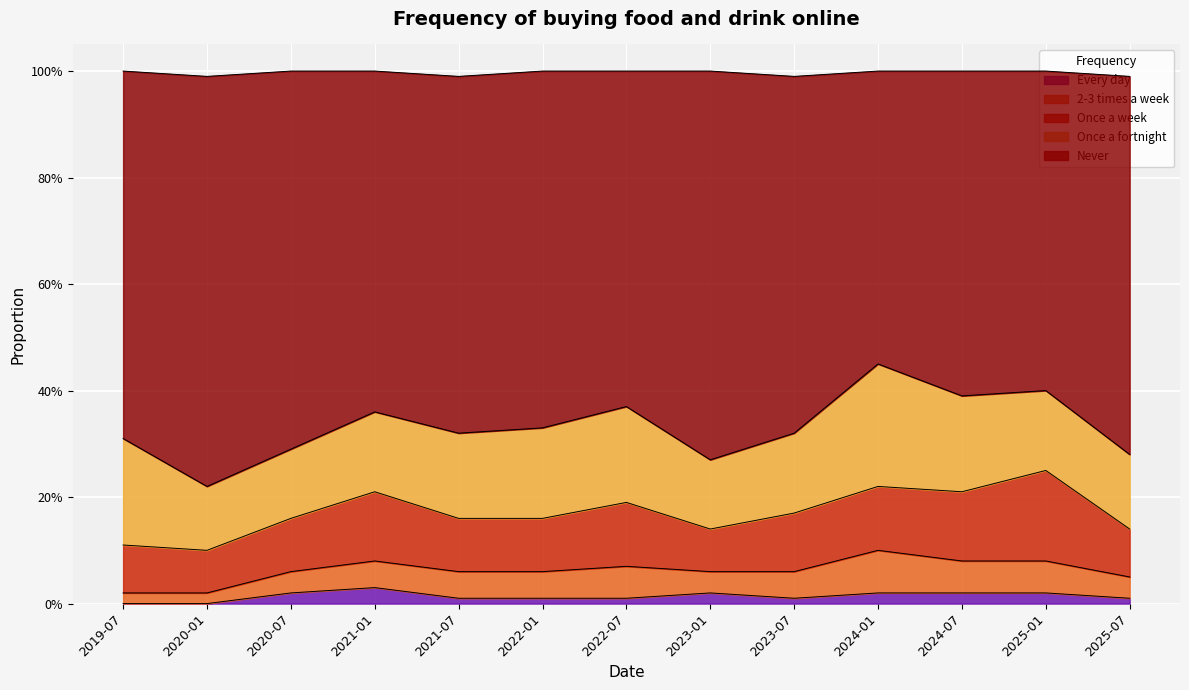

Reading right to left, extract all data points from this chart.

Every day: 0.0	0.0	0.0	0.0	0.0	0.0	0.0	0.0	0.0	0.0	0.0	0.0	0.0
2-3 times a week: 0.0	0.1	0.1	0.1	0.1	0.0	0.1	0.1	0.1	0.1	0.0	0.0	0.0
Once a week: 0.1	0.2	0.1	0.1	0.1	0.1	0.1	0.1	0.1	0.1	0.1	0.1	0.1
Once a fortnight: 0.1	0.1	0.2	0.2	0.1	0.1	0.2	0.2	0.2	0.1	0.1	0.1	0.2
Never: 0.7	0.6	0.6	0.6	0.7	0.7	0.6	0.7	0.7	0.6	0.7	0.8	0.7